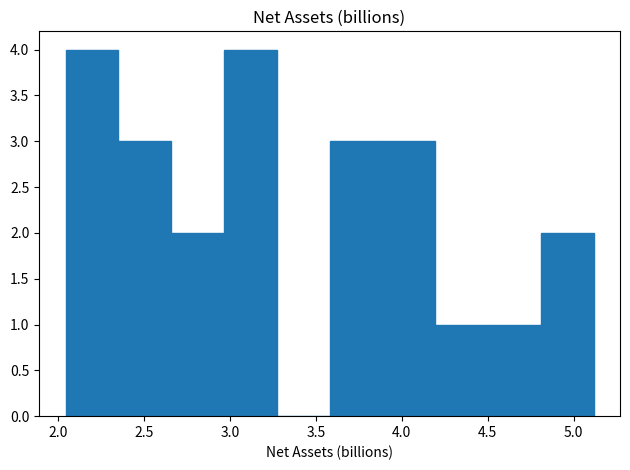

How tall is the bar that spans 2.05 to 2.35 on the x-axis? Neither the bar edges nor the heights are printed on the chart, so give them approximately, as read against the axes.

4